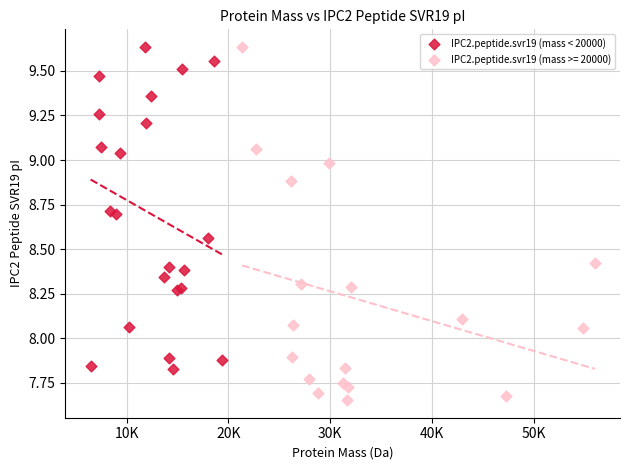

Which series has the widest spread of Y values?

IPC2.peptide.svr19 (mass >= 20000)